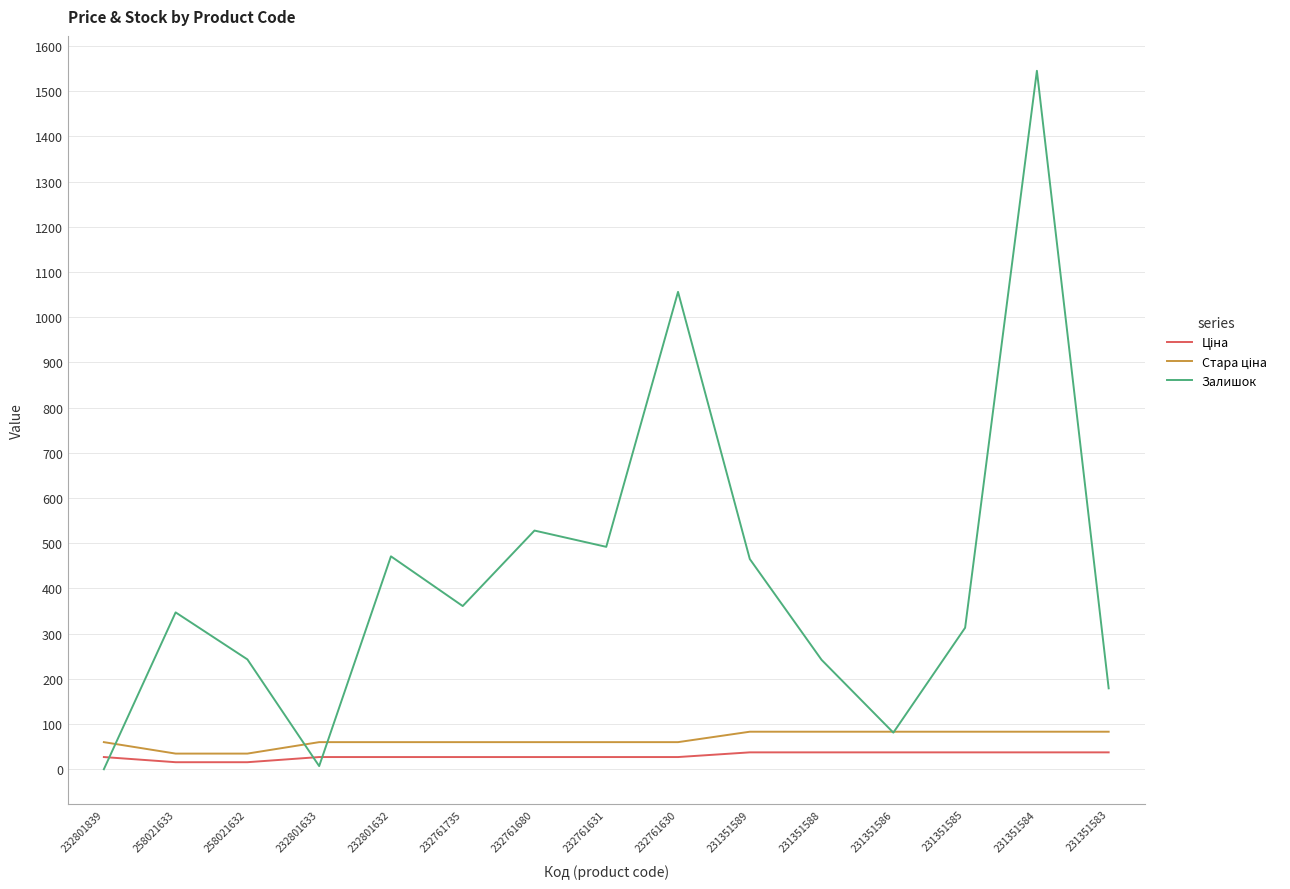

Is it true that Залишок equals 465.0 at 231351589?

True